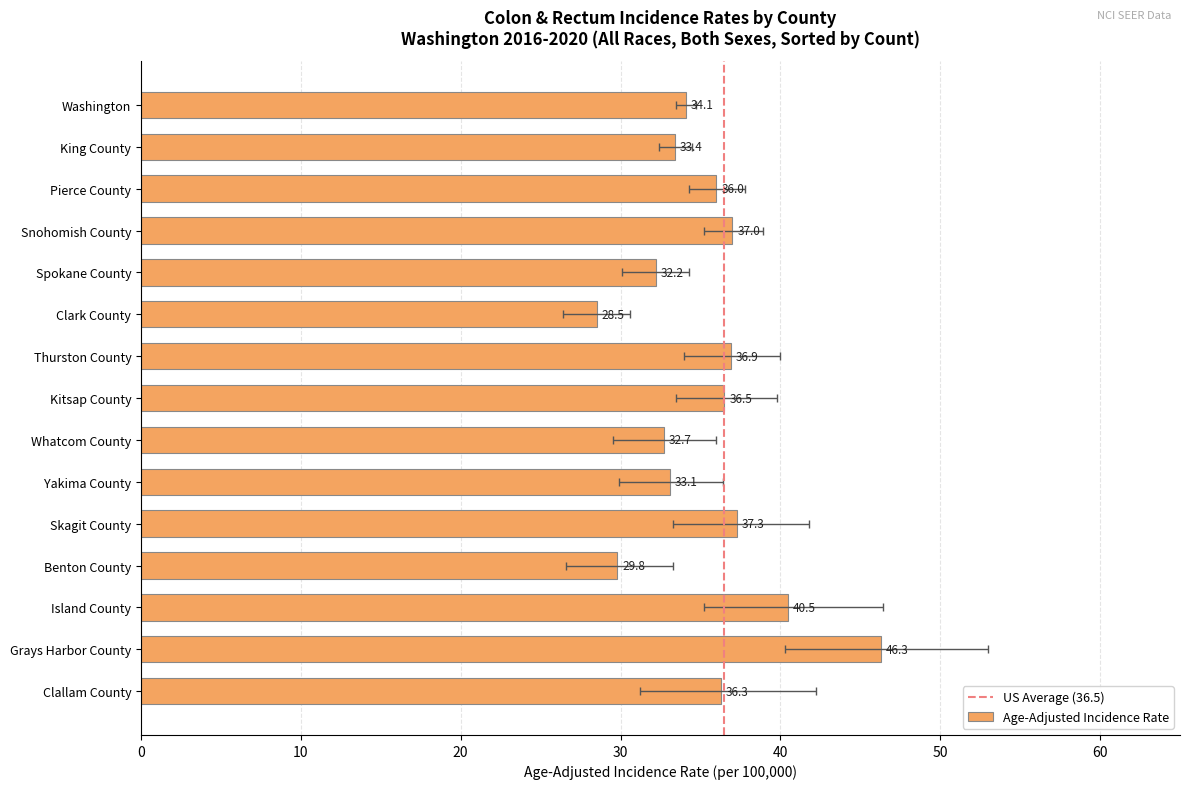

At which label is Upper 95% CI closest to 41?

Skagit County